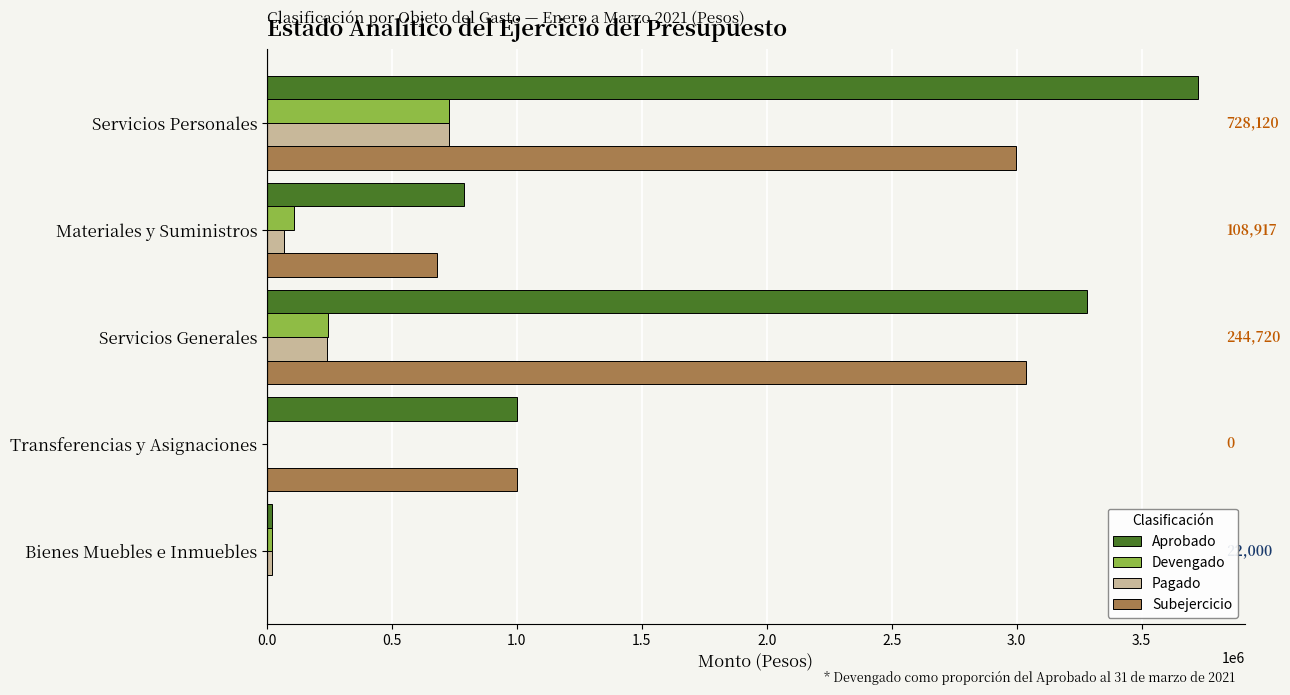

Which series changed the most between Servicios Generales and Transferencias y Asignaciones?

Aprobado